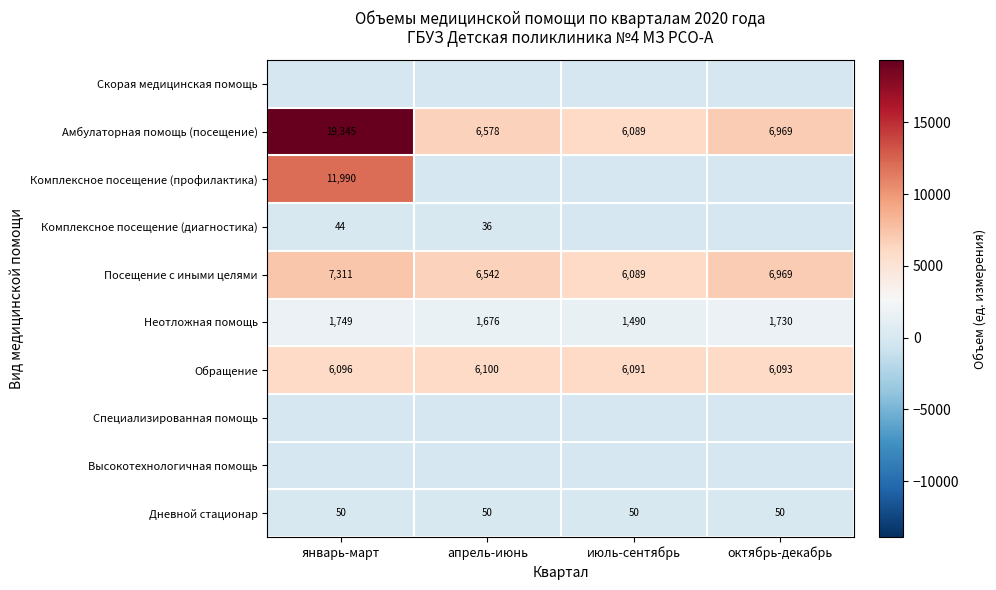

What is the sum of all Обращение values?

24380